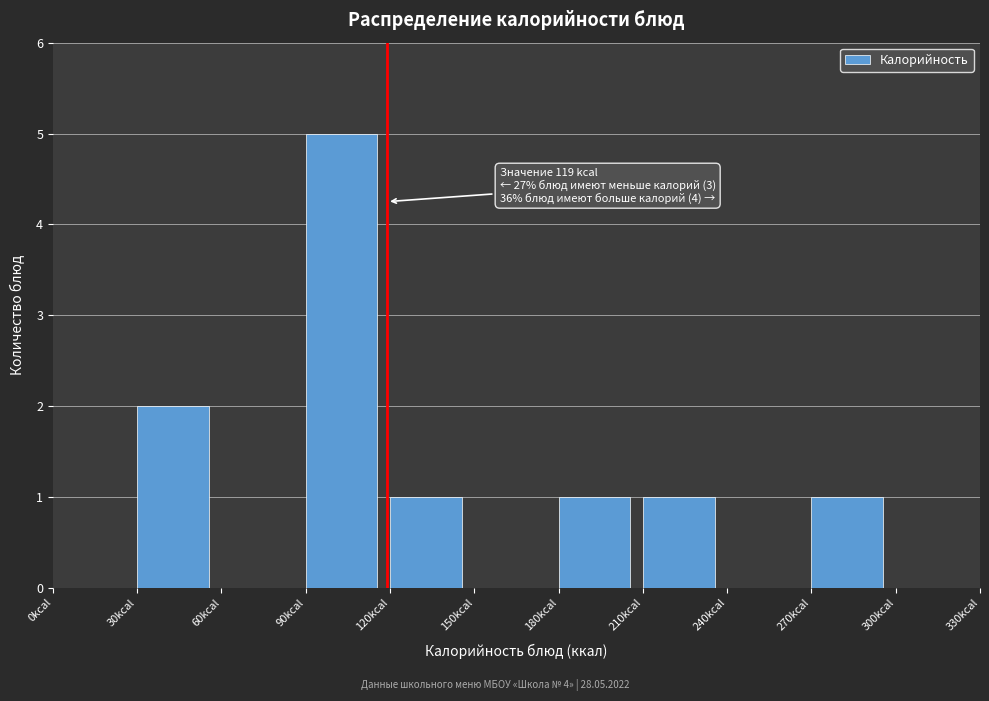

Over which range of the x-axis is the bar tallest?

90 to 120